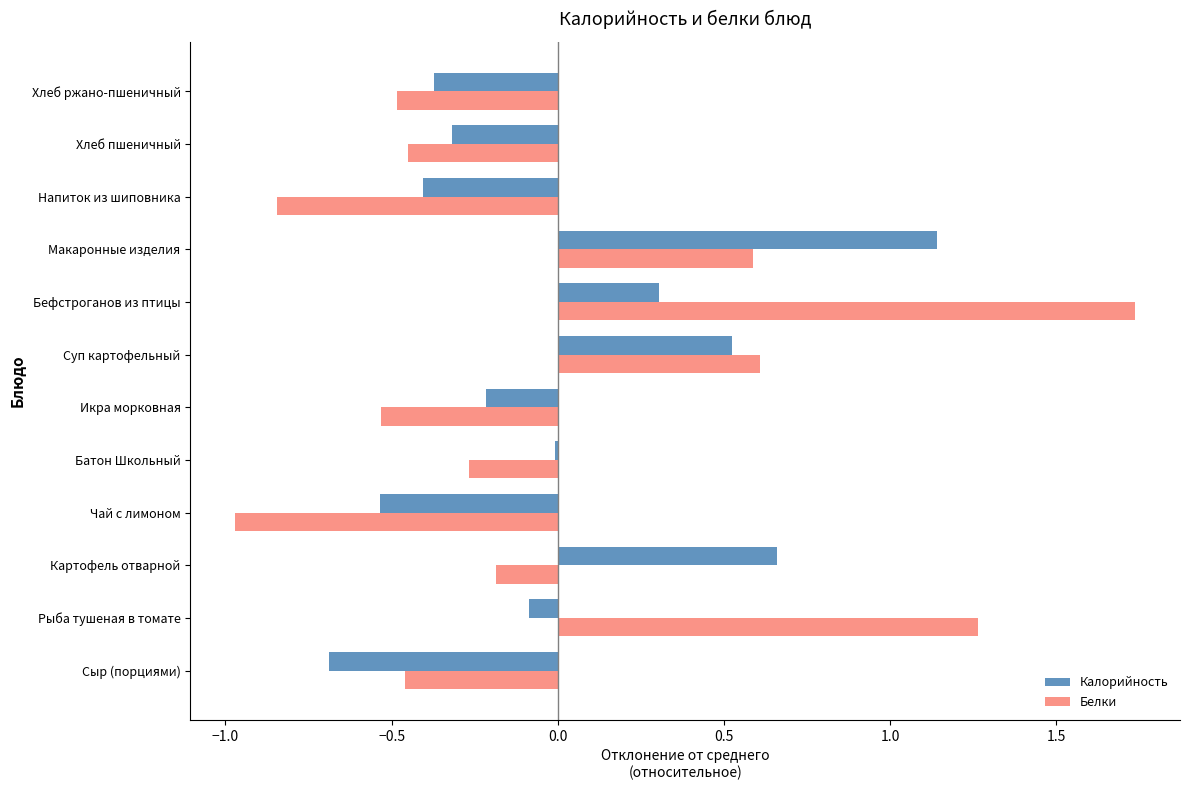

Where is Белки nearest to the value 0?

Картофель отварной